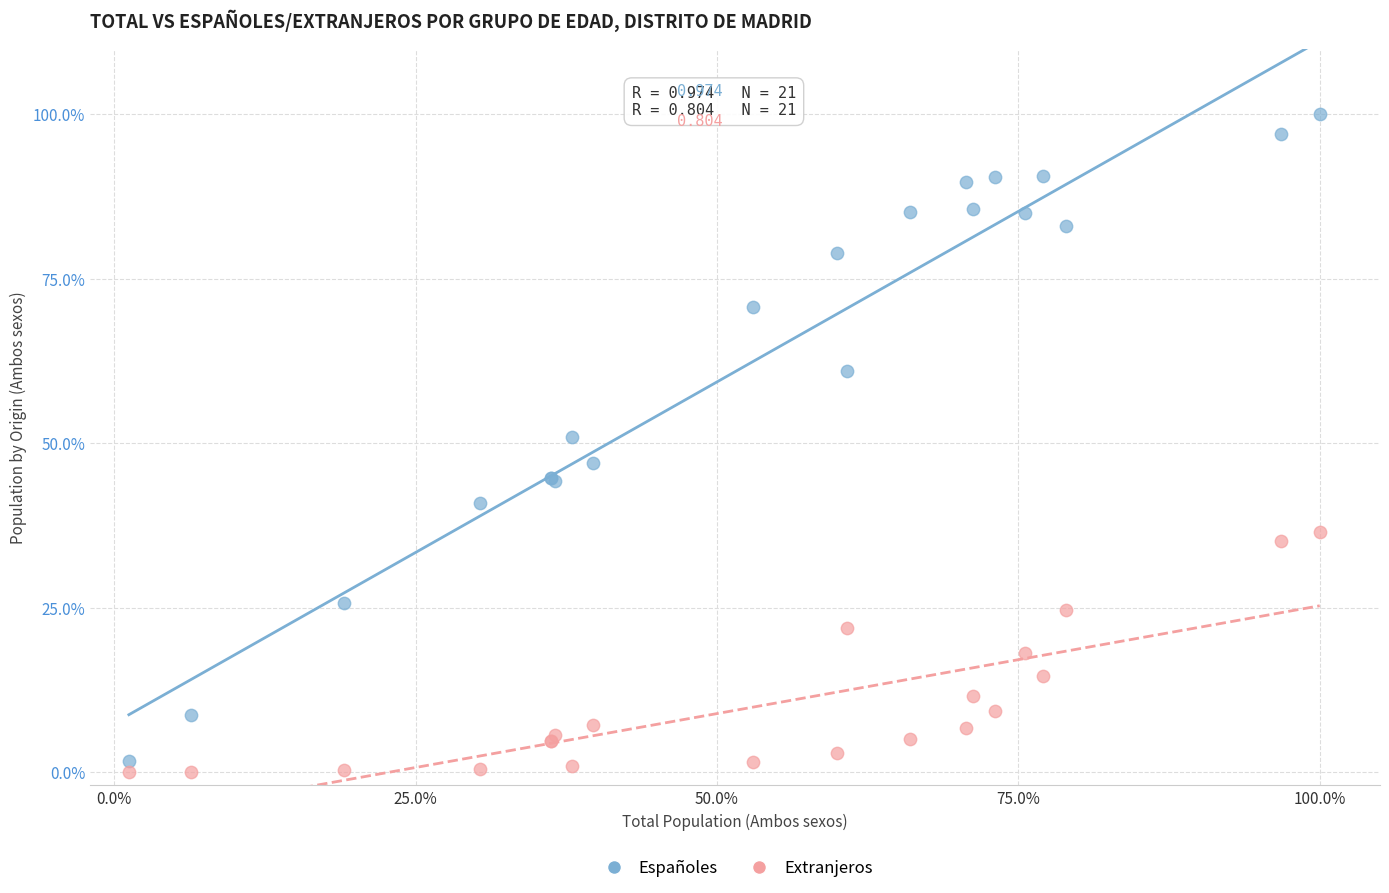

What is the X range (max minus min) for the scatter plot?

98.8